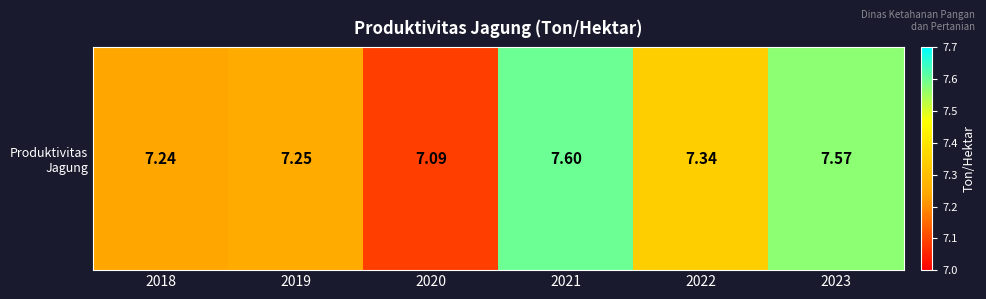

Reading left to right, transcribe all the data shown in this chart.

7.2	7.2	7.1	7.6	7.3	7.6